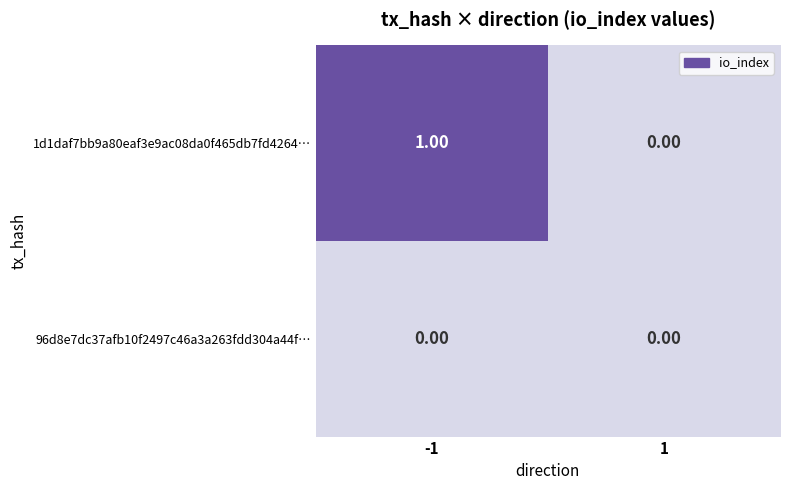

Rank the series at -1 from highest to lowest value.

1d1daf7bb9a80eaf3e9ac08da0f465db7fd4264…, 96d8e7dc37afb10f2497c46a3a263fdd304a44f…